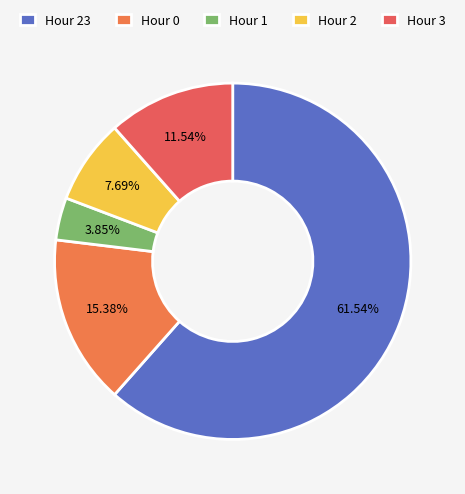

What percentage is the Hour 1 slice, to the nearest percent?

4%